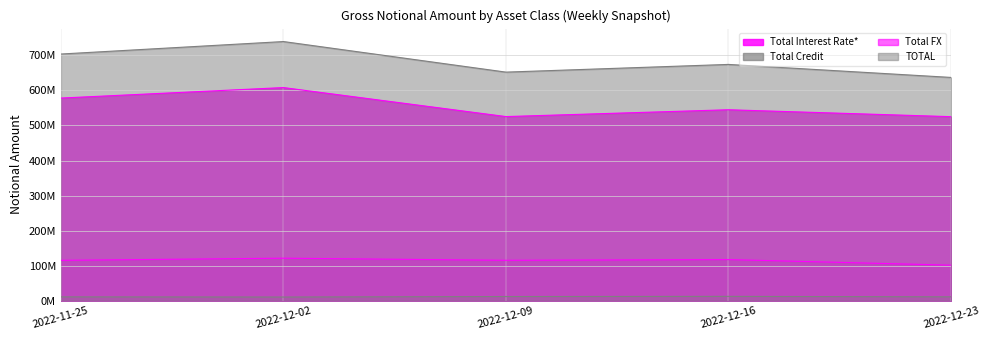

True or false: Total FX and TOTAL cross at least once.

False